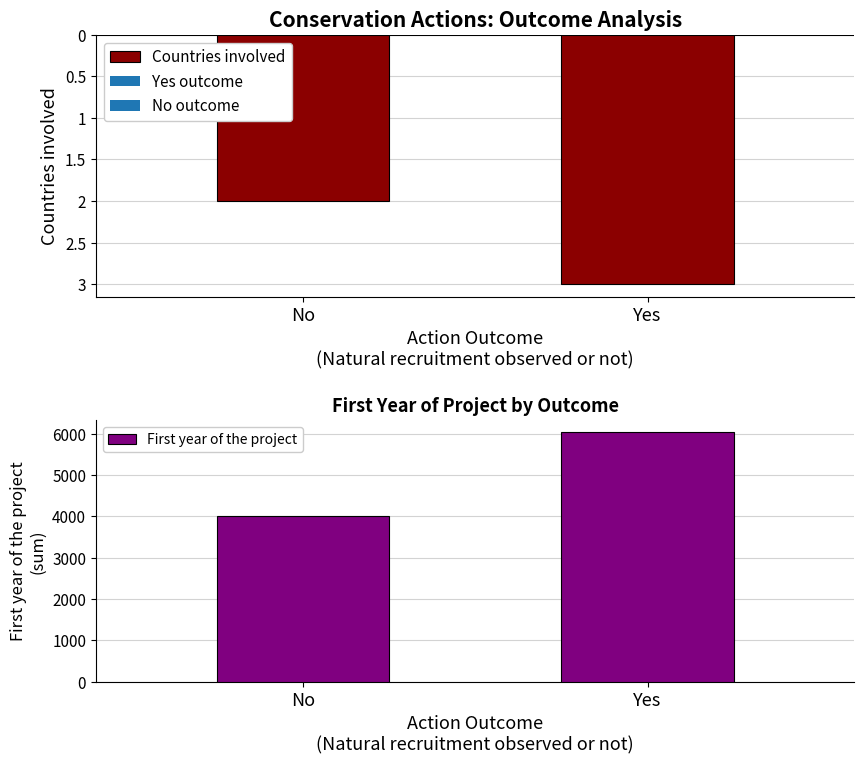

Reading left to right, list all the values displayed in this chart.

Countries involved: No=-2	Yes=-3
First year of the project: No=4020	Yes=6030